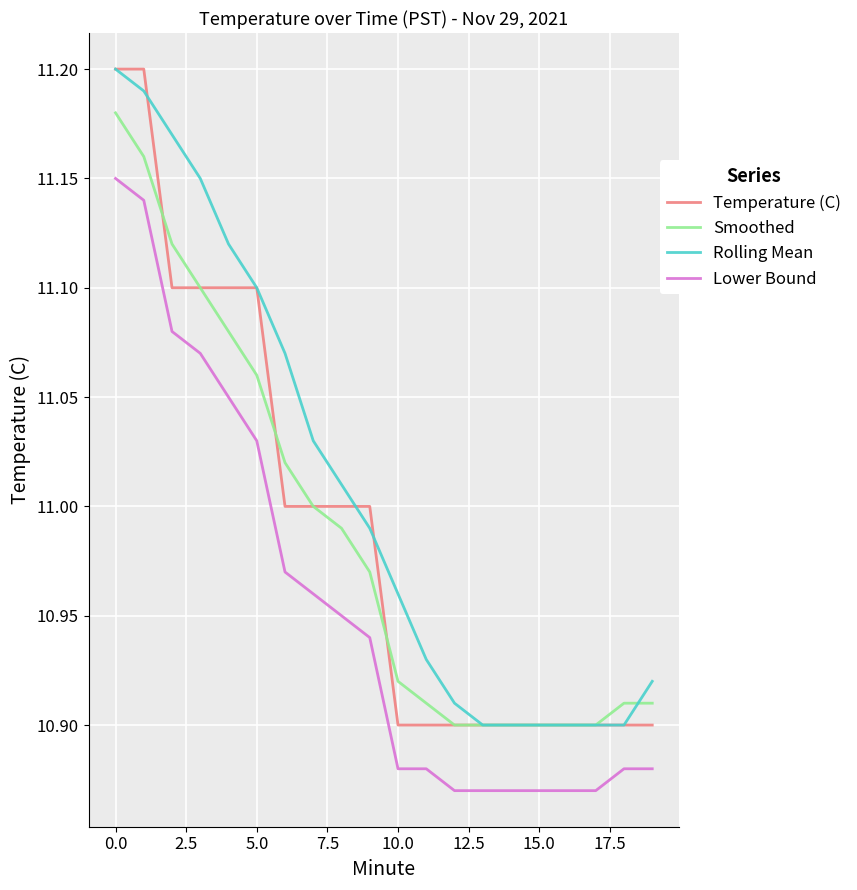

Which series has the largest total across all categories?

Rolling Mean